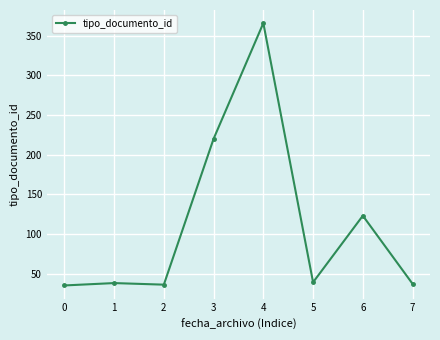

Is it true that the value at 4 is 564?

False